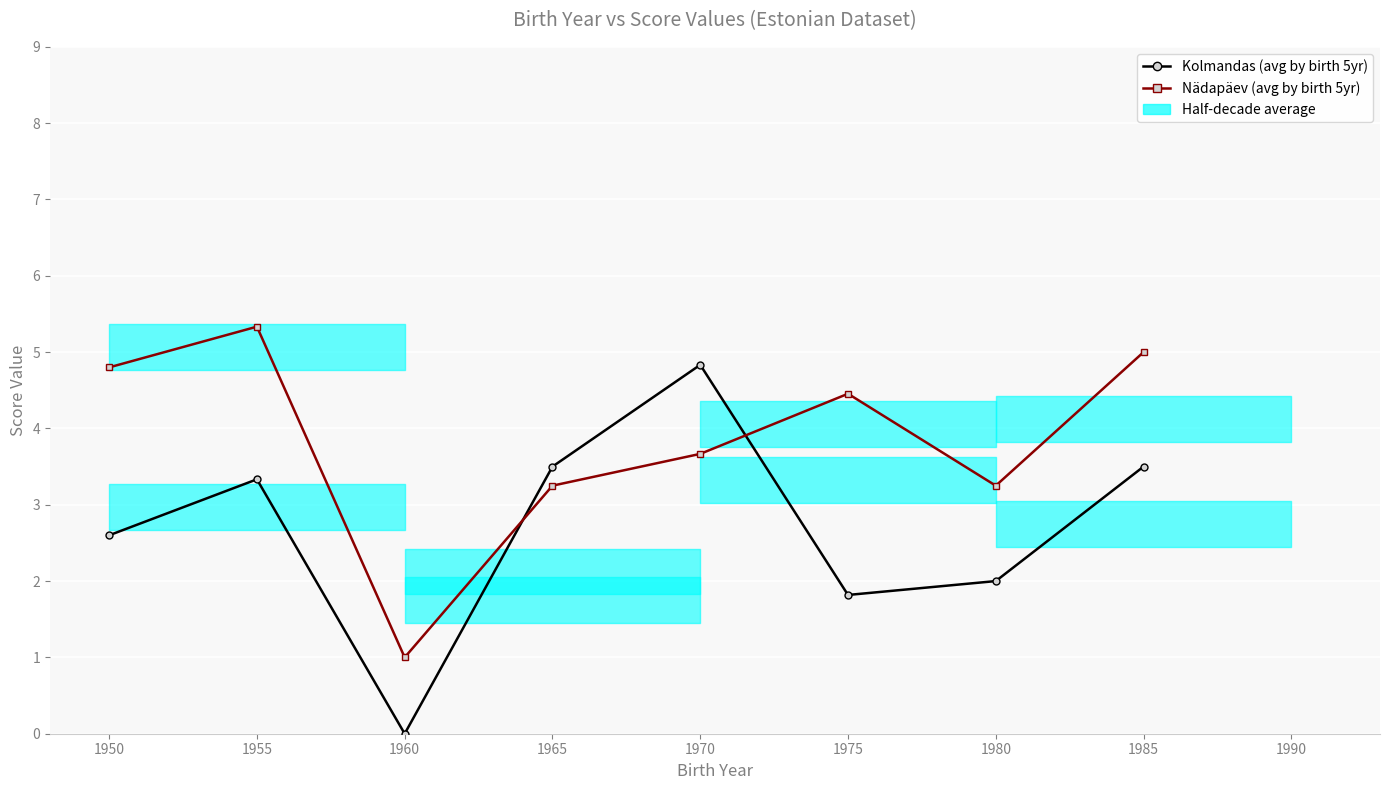

Is it true that Nädapäev (avg by birth 5yr) equals 3.7 at 1970?

True